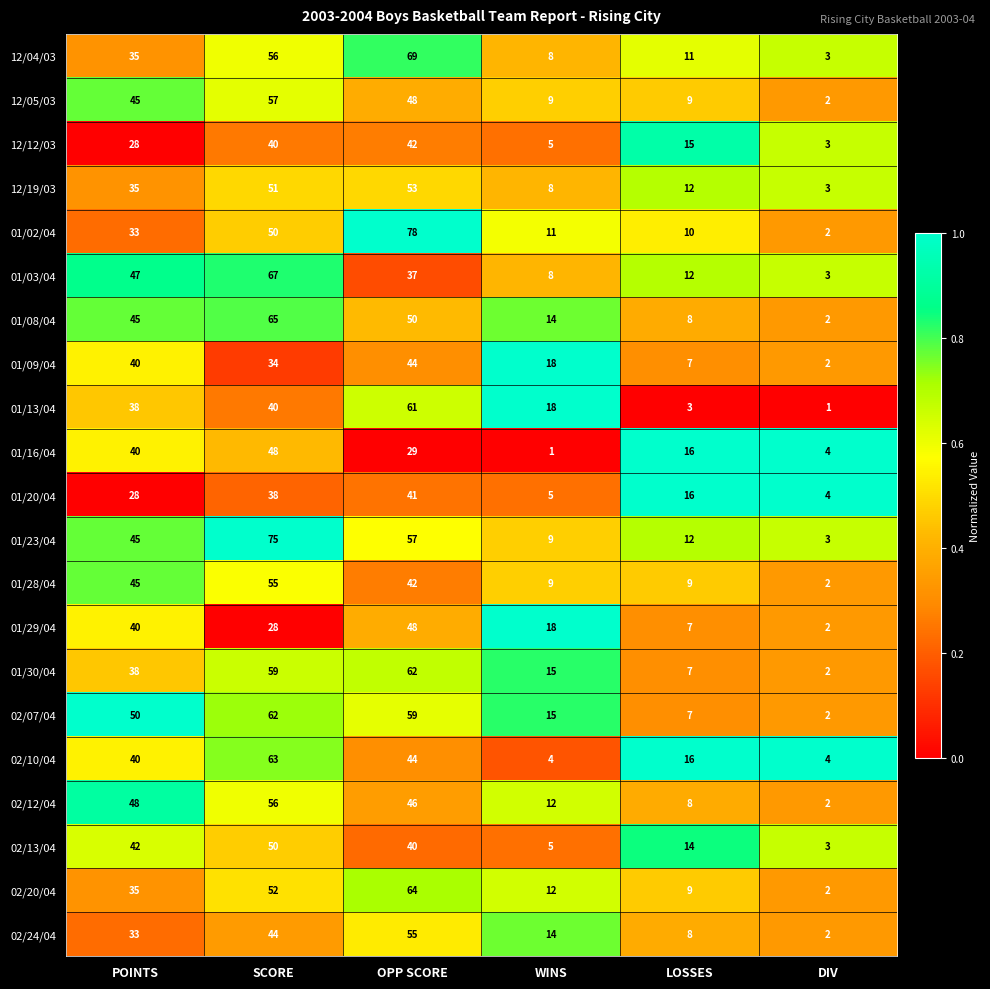

Which series has the largest range (max minus min)?

01/02/04